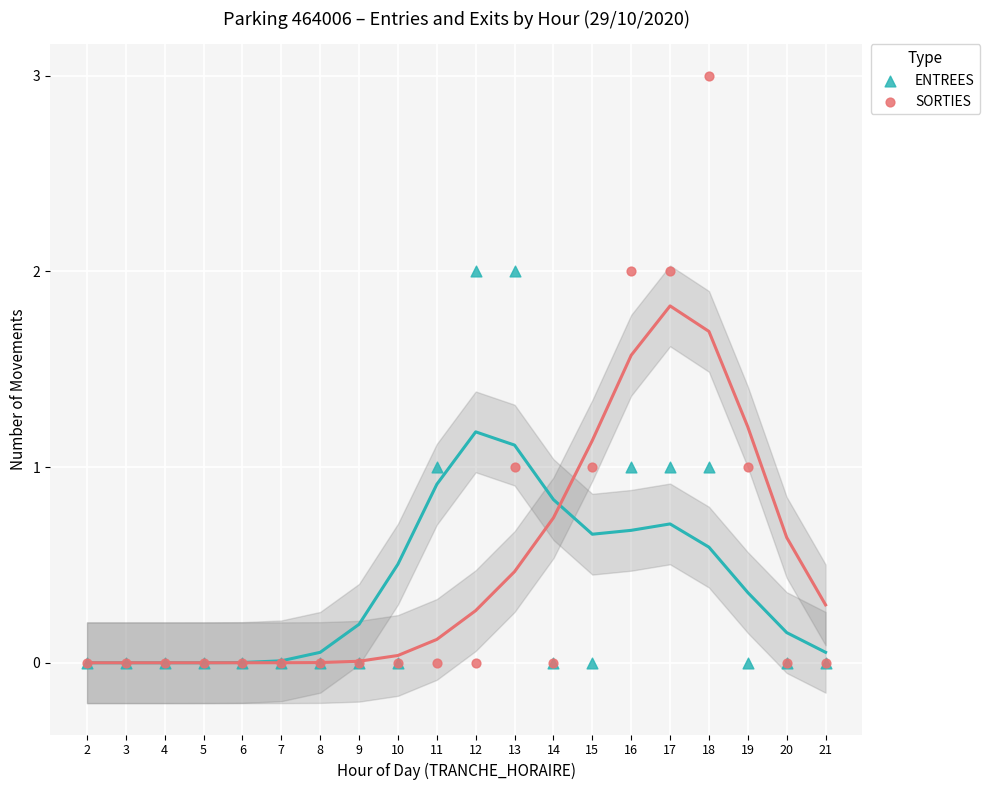

Which series reaches the maximum Y coordinate?

SORTIES